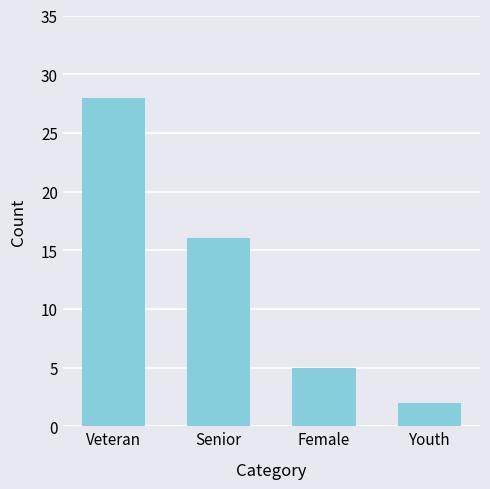

What position from the left is Veteran?

1